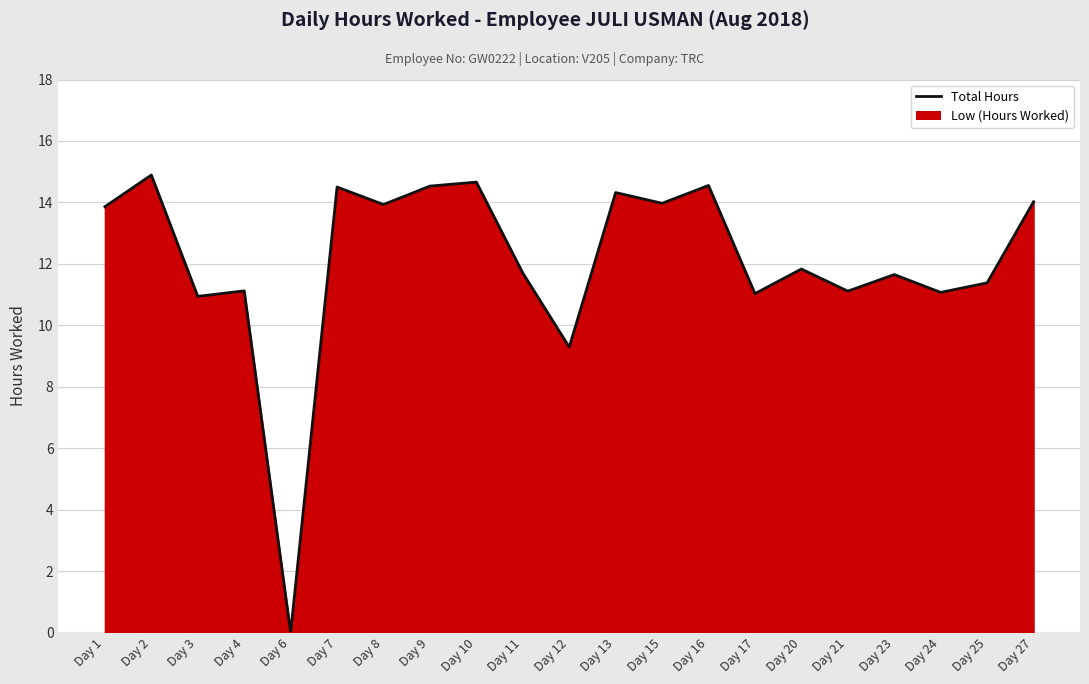

How many values are above zero?

20